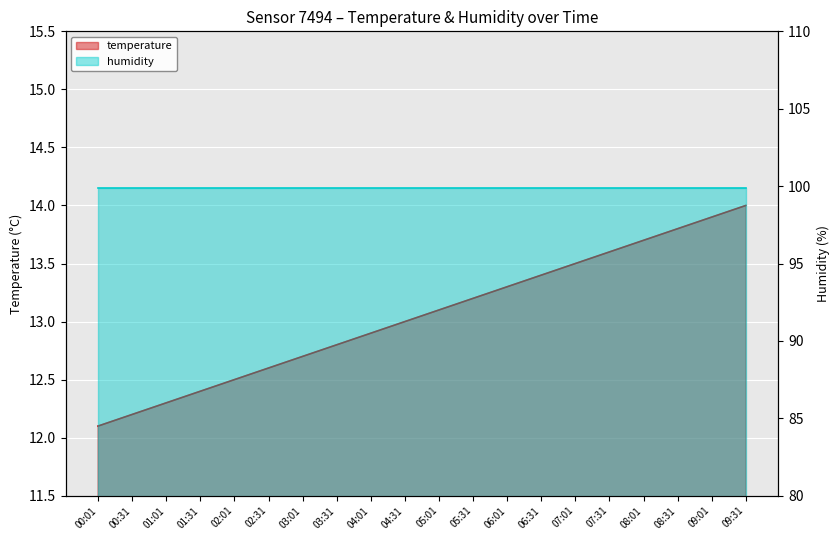

True or false: the data shows 7.4 at 00:01.

False